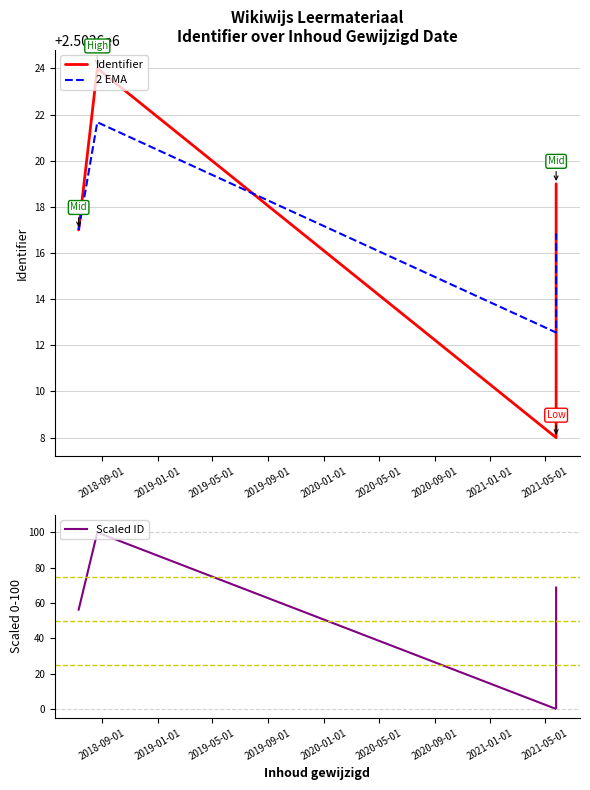

What is the total value across all series at 2019-05-01?

5007220.6